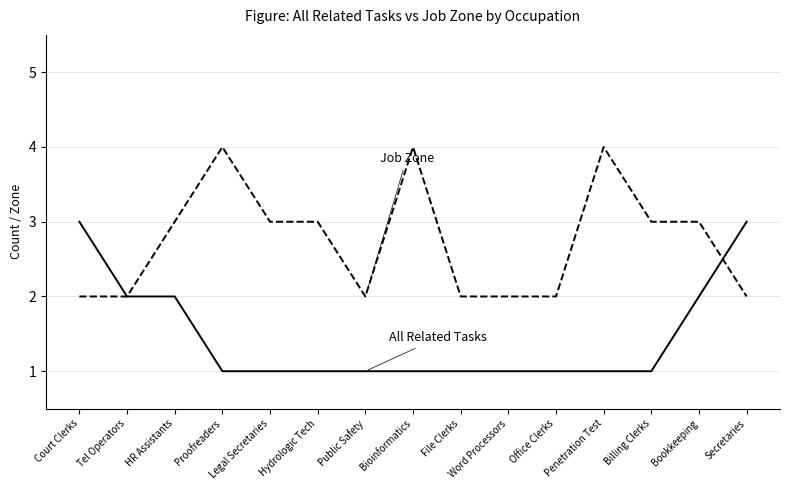

What is the difference between the highest and lowest values at Bioinformatics?

3